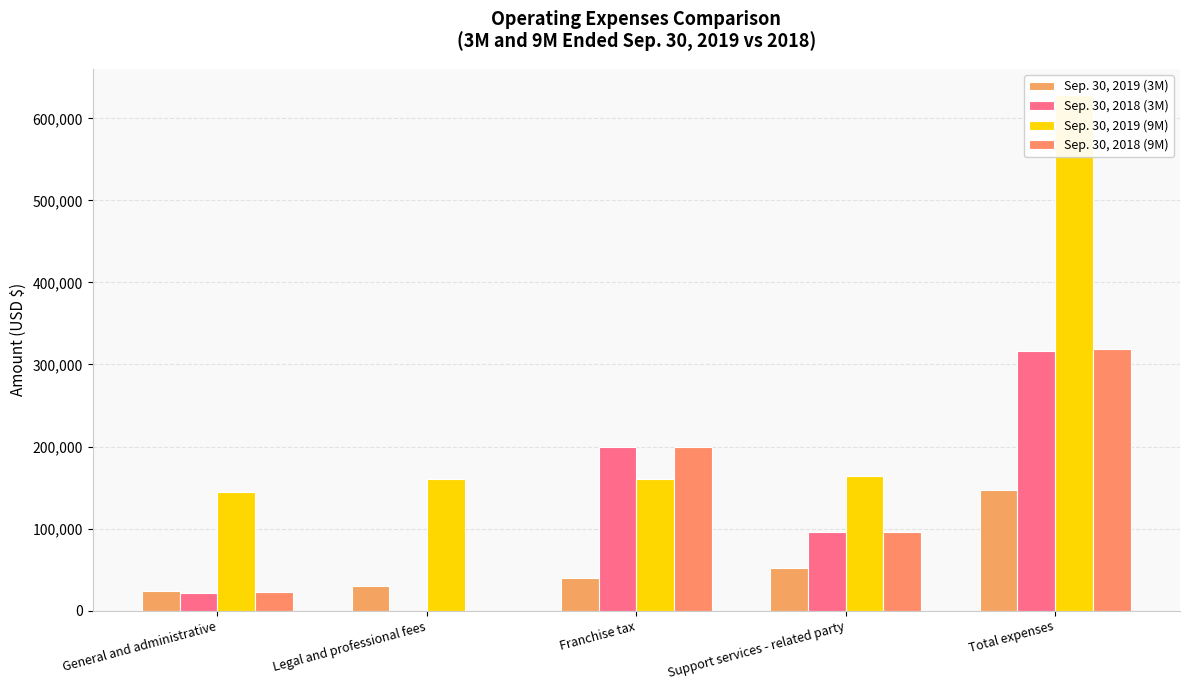

What is the difference between the second highest and second lowest values in the Sep. 30, 2018 (3M) series?

178386